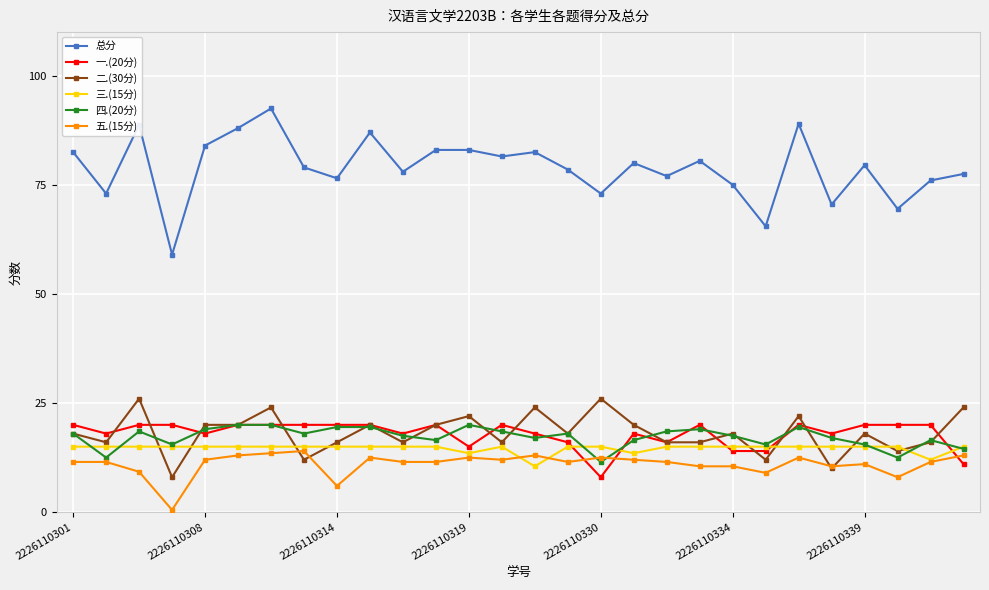

Which series has the largest total across all categories?

总分